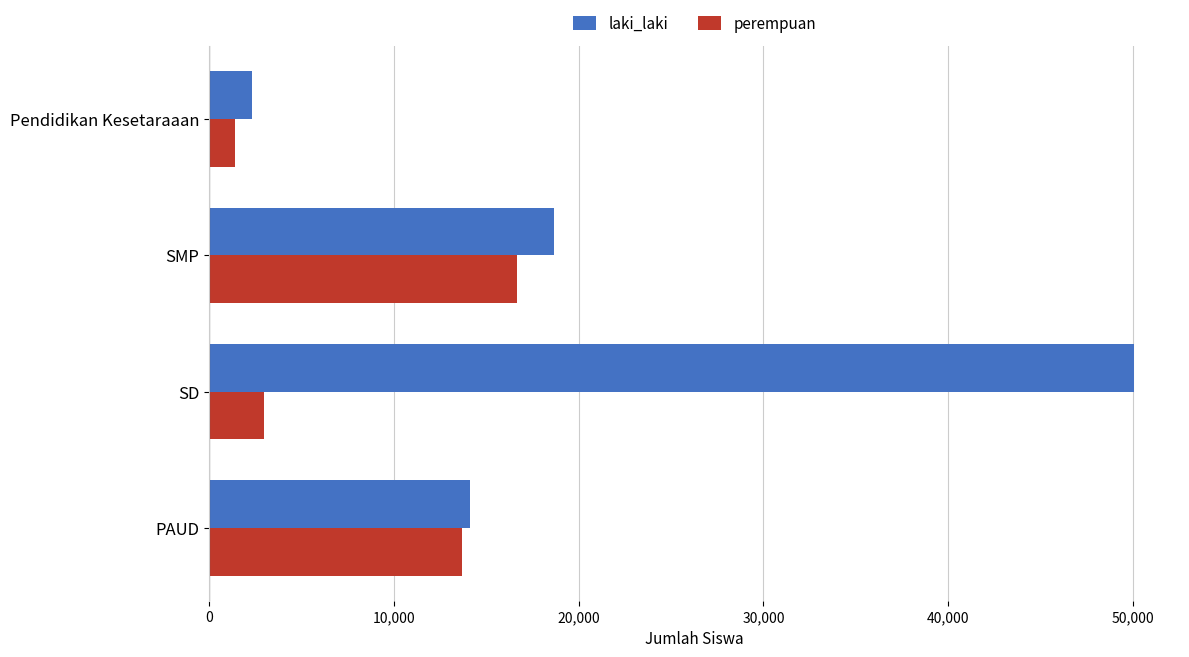

The perempuan series shows 1393 at Pendidikan Kesetaraaan. True or false?

True